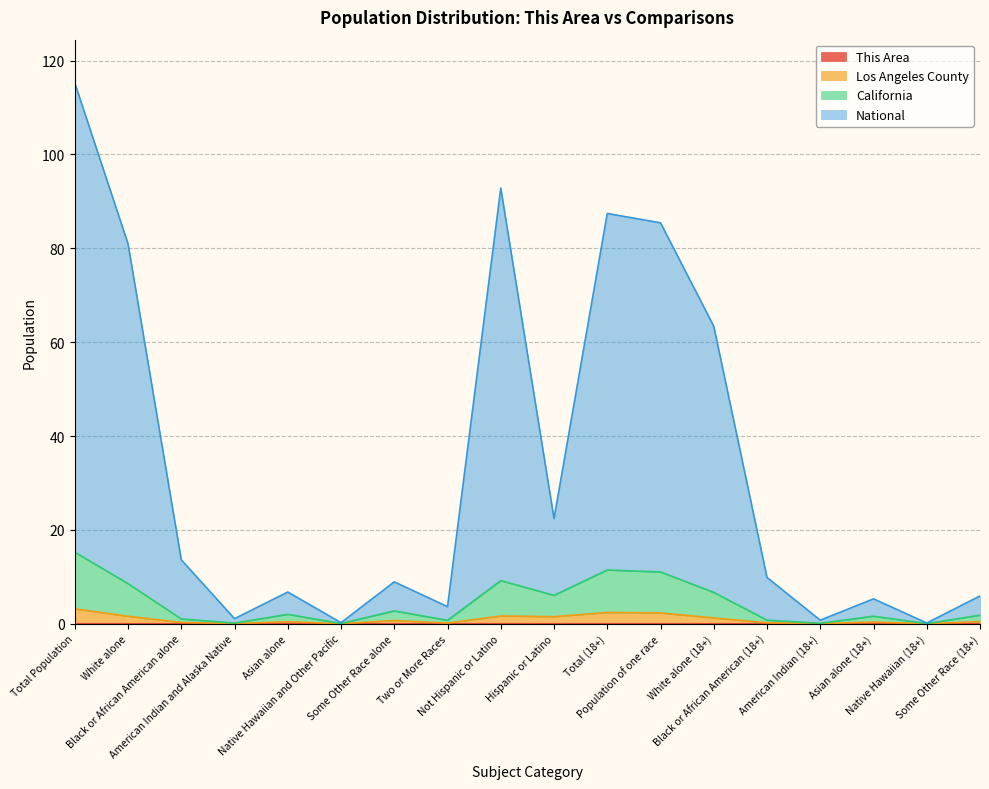

Does the chart display data point markers on the line(s)?

No